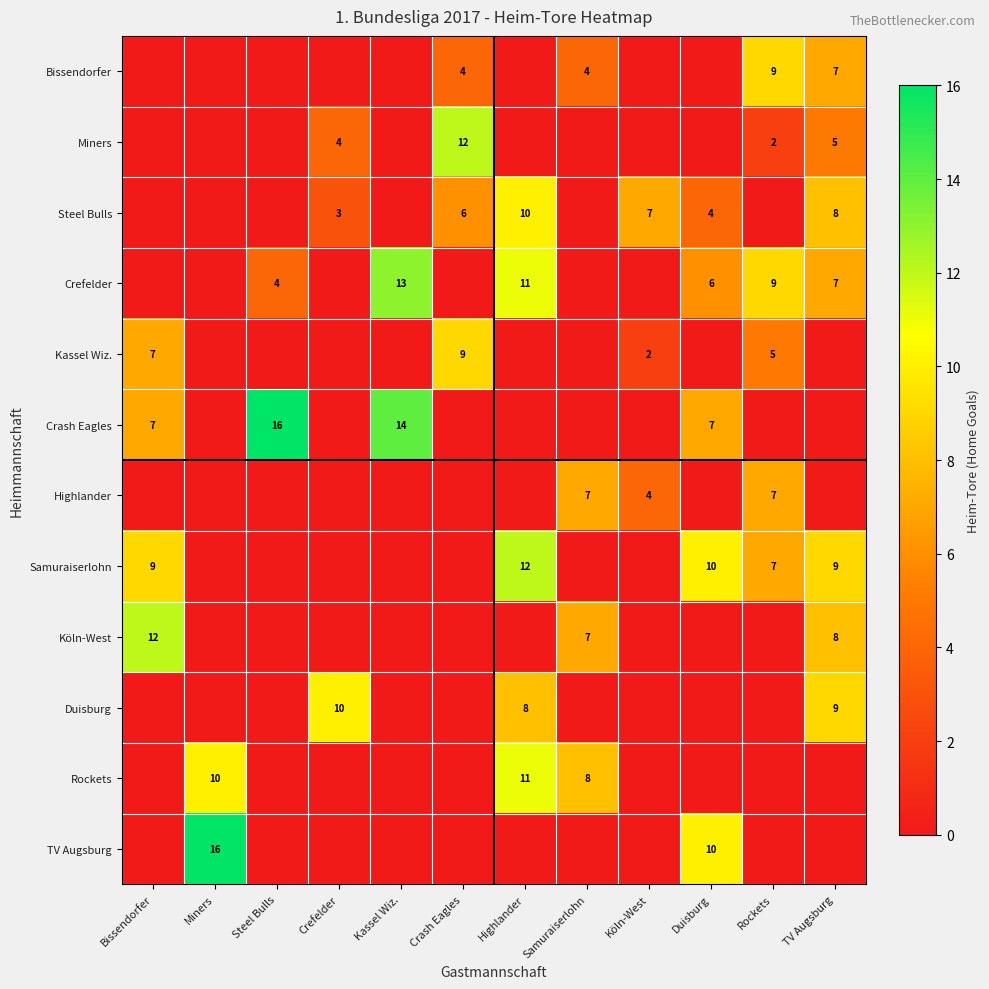

What is the difference between the Crash Eagles values at Duisburg and Steel Bulls?

9